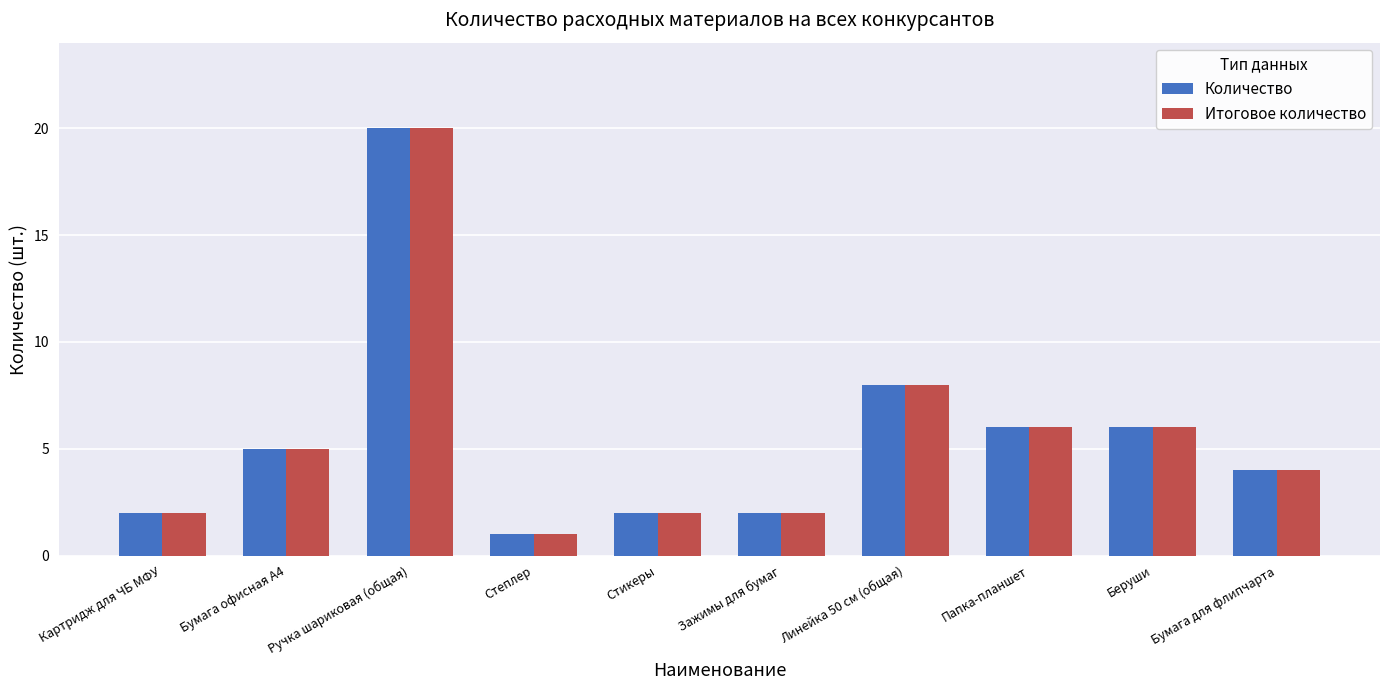

Reading left to right, transcribe all the data shown in this chart.

Количество: Картридж для ЧБ МФУ=2	Бумага офисная А4=5	Ручка шариковая (общая)=20	Степлер=1	Стикеры=2	Зажимы для бумаг=2	Линейка 50 см (общая)=8	Папка-планшет=6	Беруши=6	Бумага для флипчарта=4
Итоговое количество: Картридж для ЧБ МФУ=2	Бумага офисная А4=5	Ручка шариковая (общая)=20	Степлер=1	Стикеры=2	Зажимы для бумаг=2	Линейка 50 см (общая)=8	Папка-планшет=6	Беруши=6	Бумага для флипчарта=4